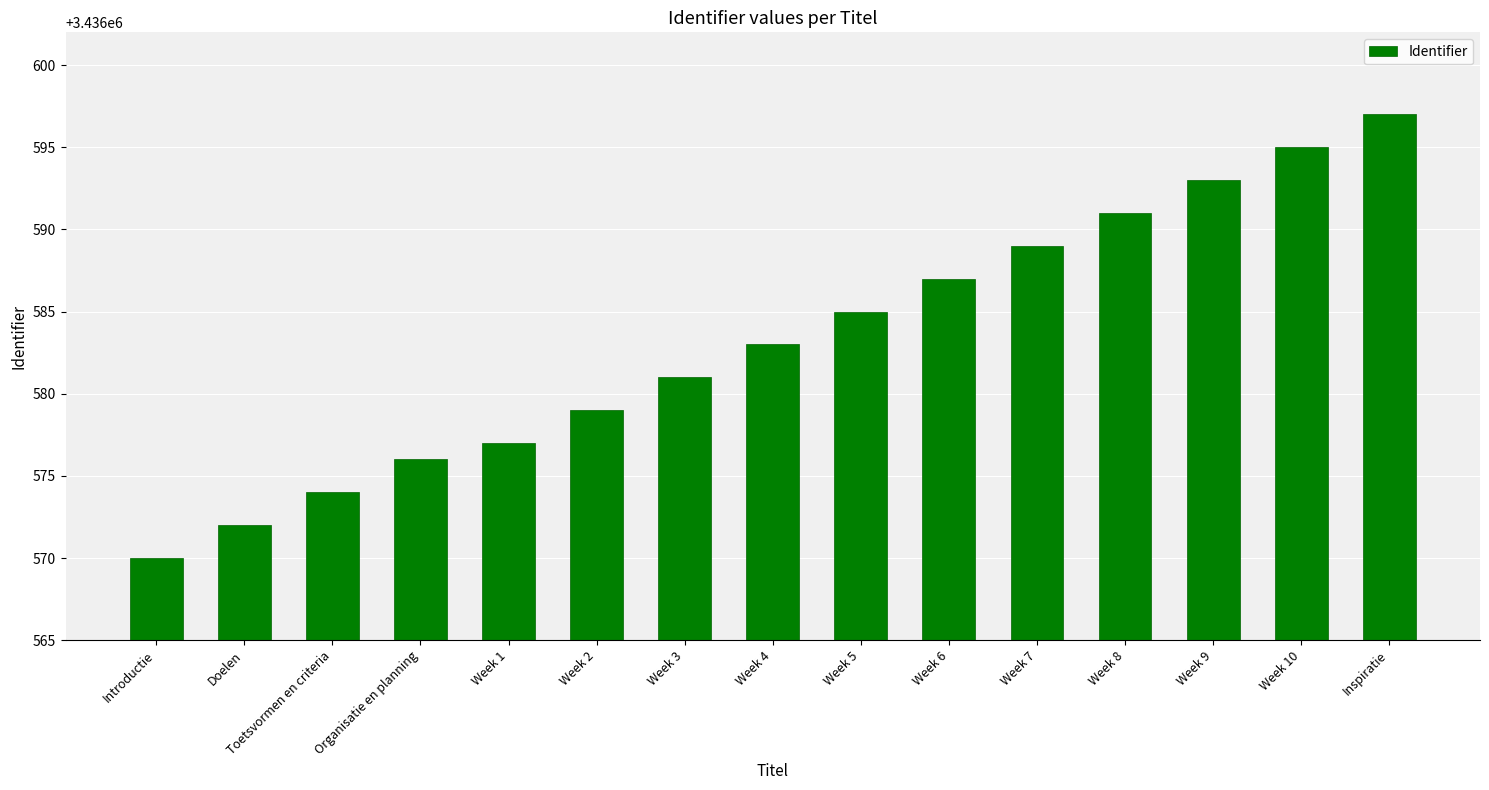

What is the approximate value at Introductie, to the nearest 10?

3436570